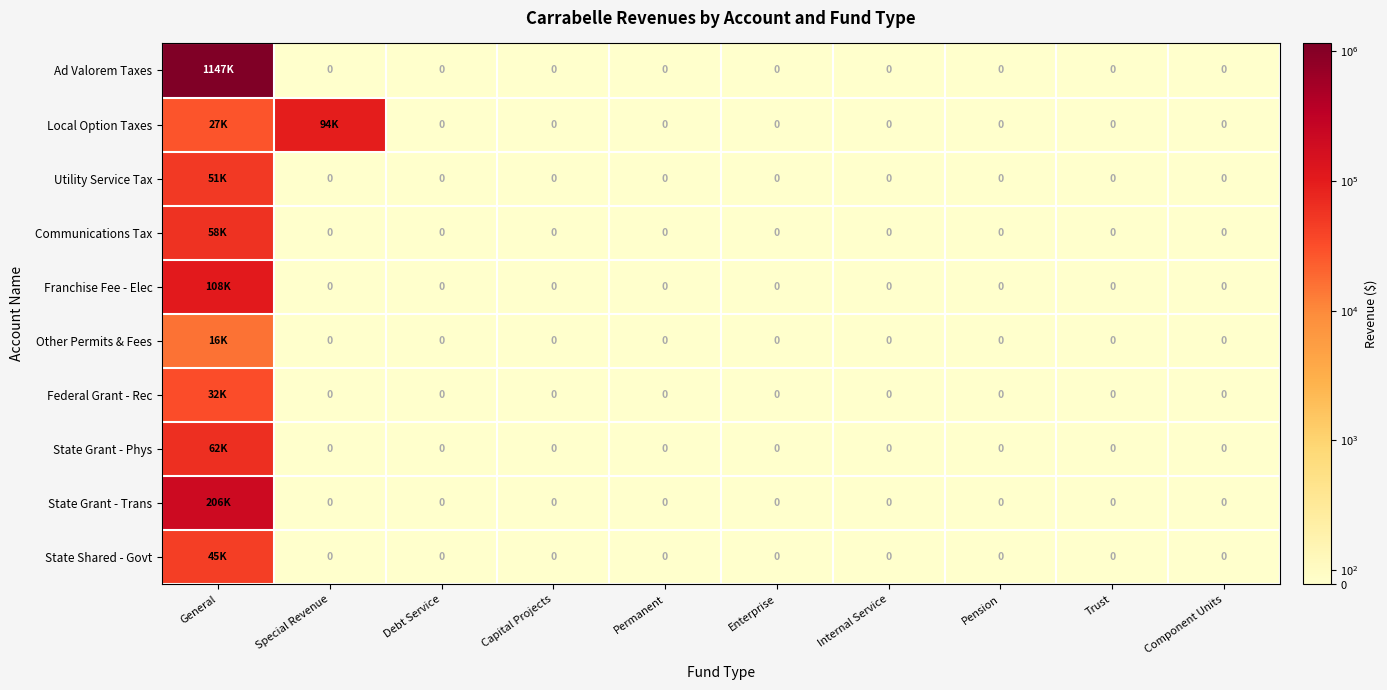

What is the sum of all Local Option Taxes values?

121208